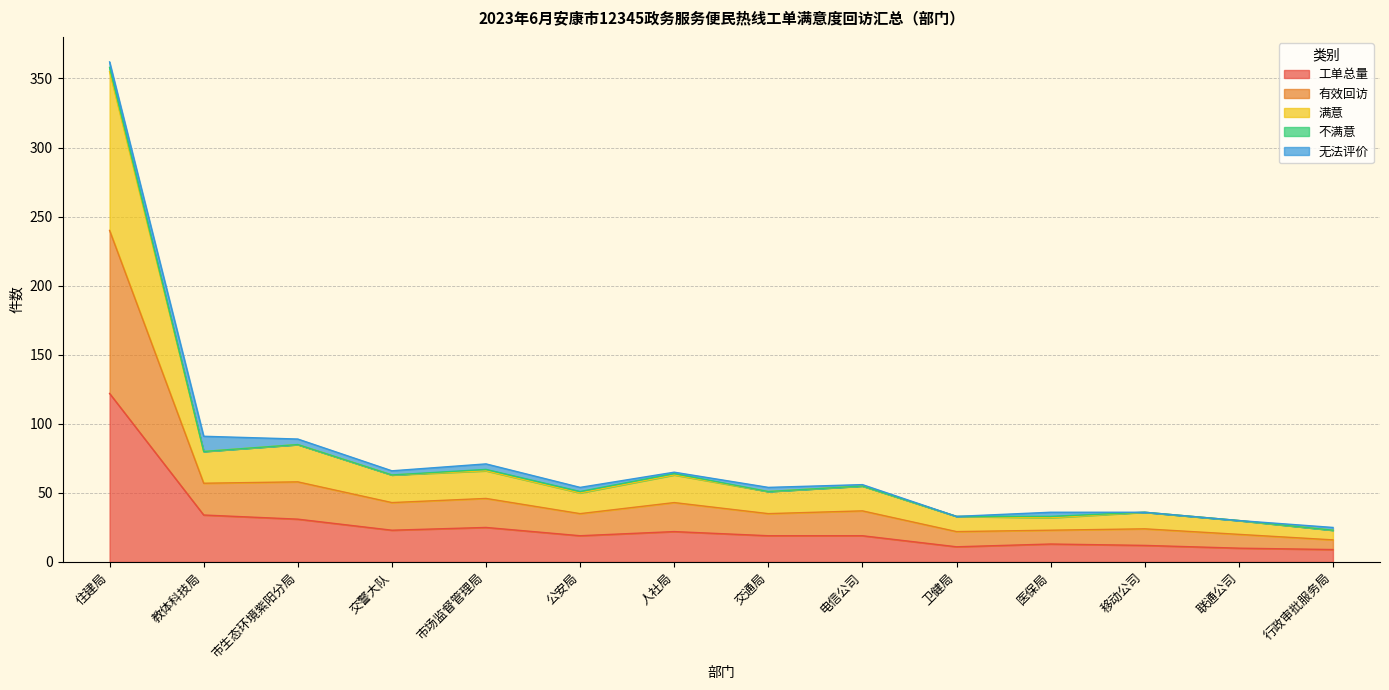

True or false: 有效回访 and 满意 cross at least once.

False